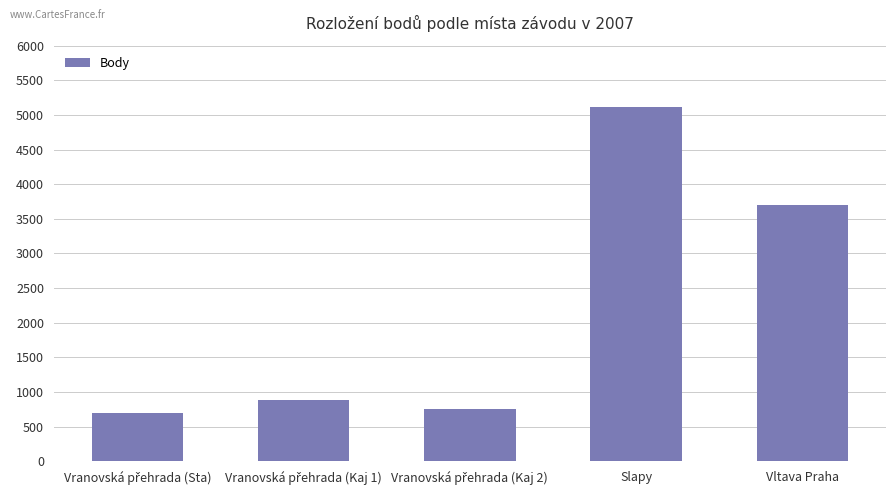

Reading left to right, transcribe all the data shown in this chart.

703	879	754	5108	3700